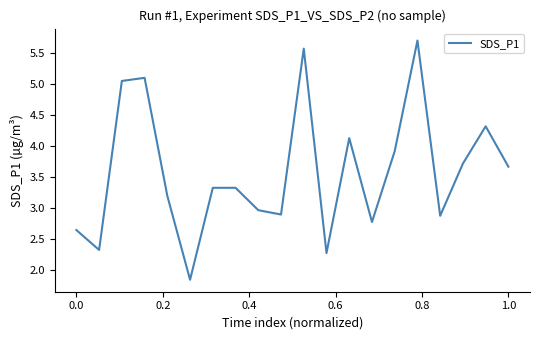

What is the greatest value displayed?

5.7